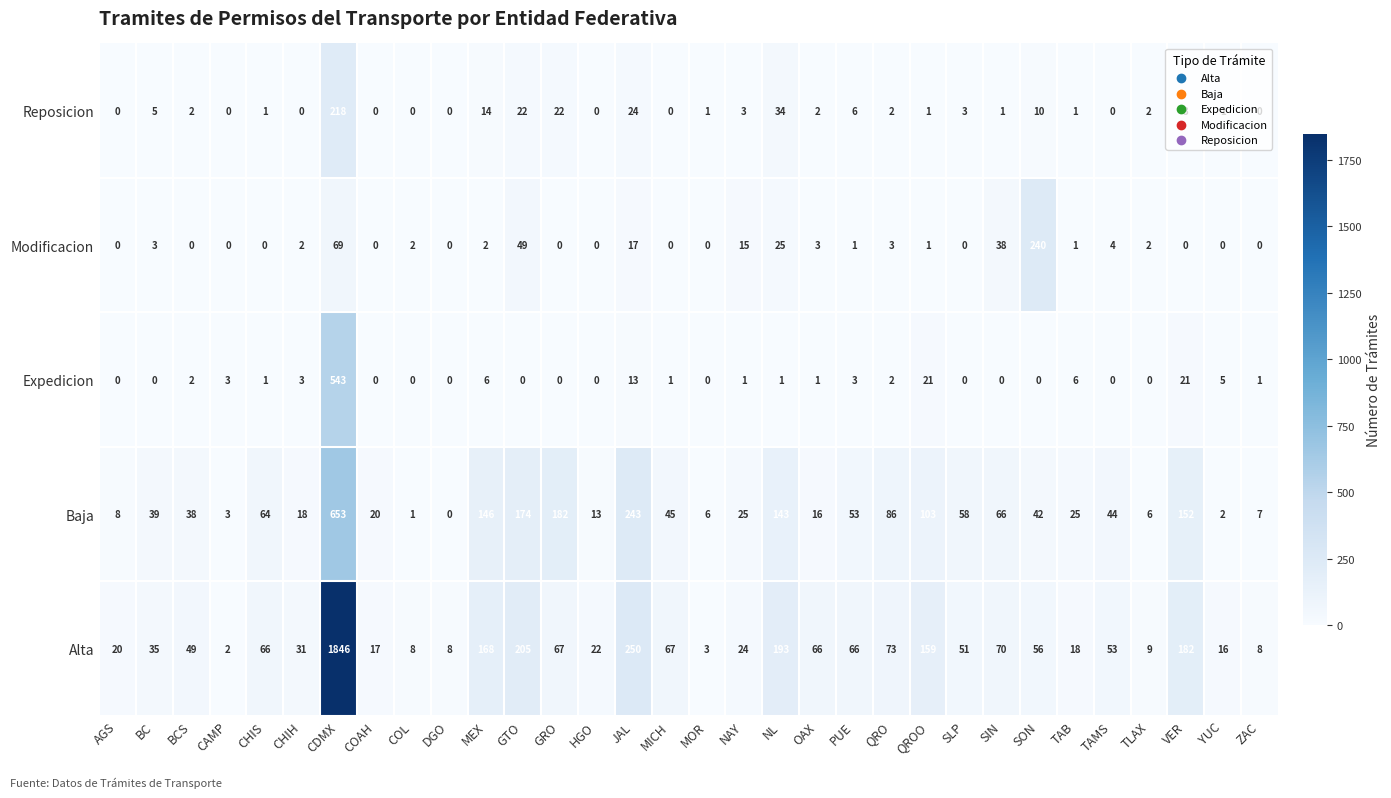

At which category does the chart reach its peak across all series?

CDMX